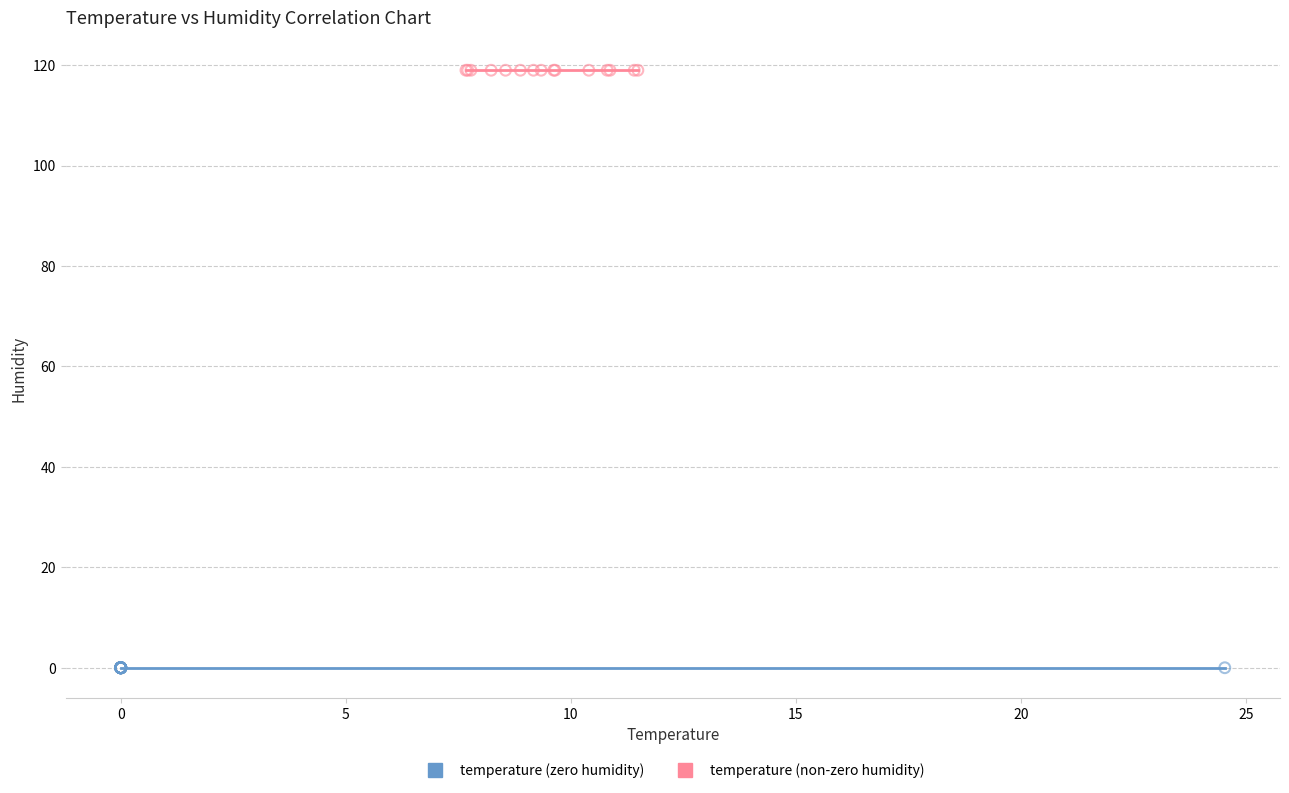

Which series reaches the minimum Y coordinate?

temperature (zero humidity)